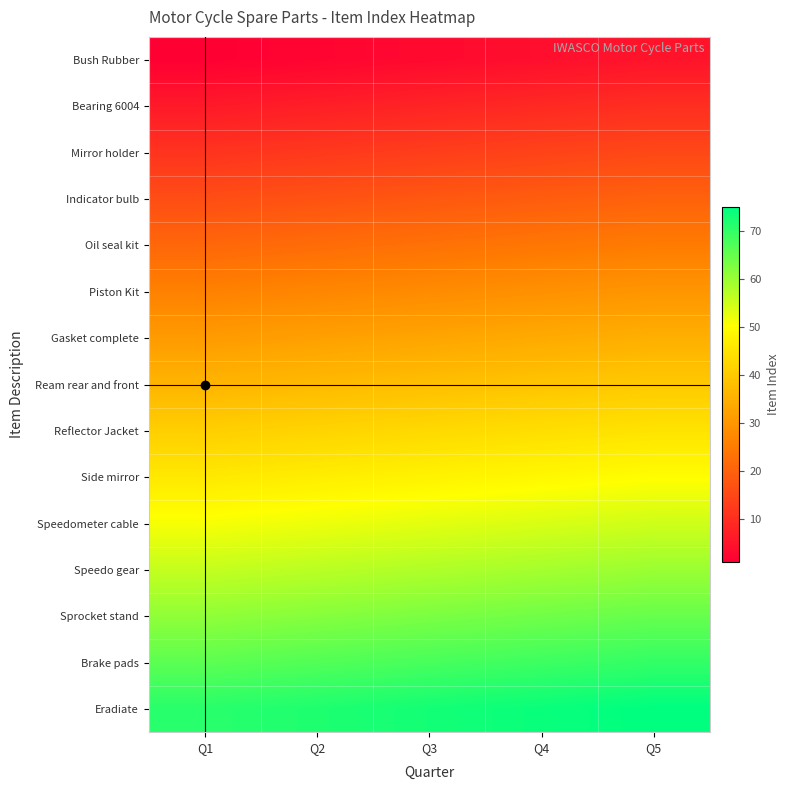

Which series has the largest total across all categories?

Eradiate